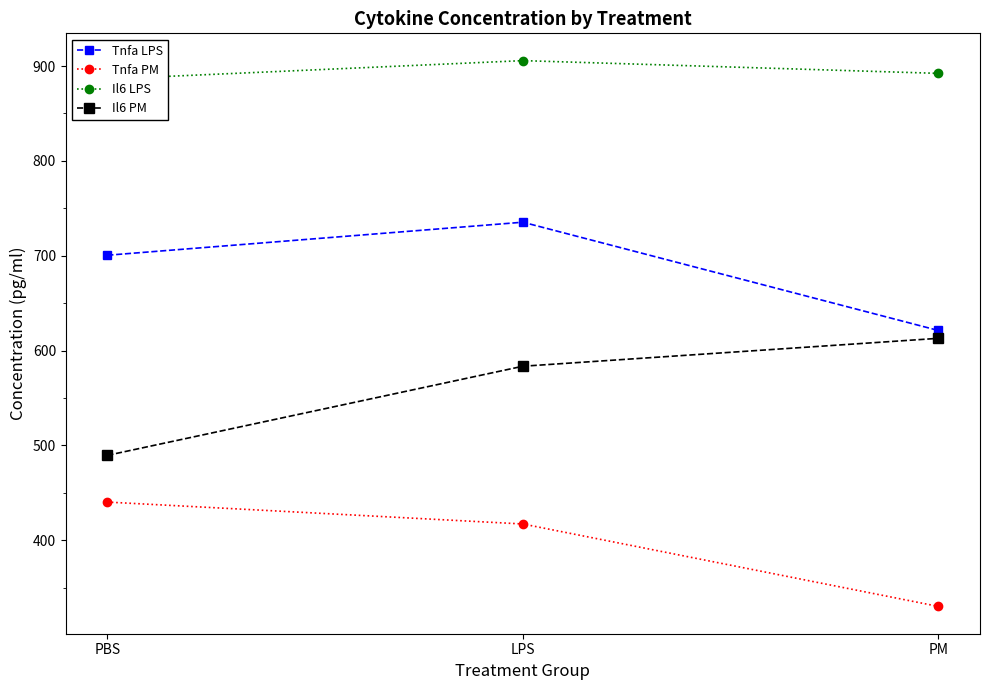

How many distinct data groups are displayed?

4